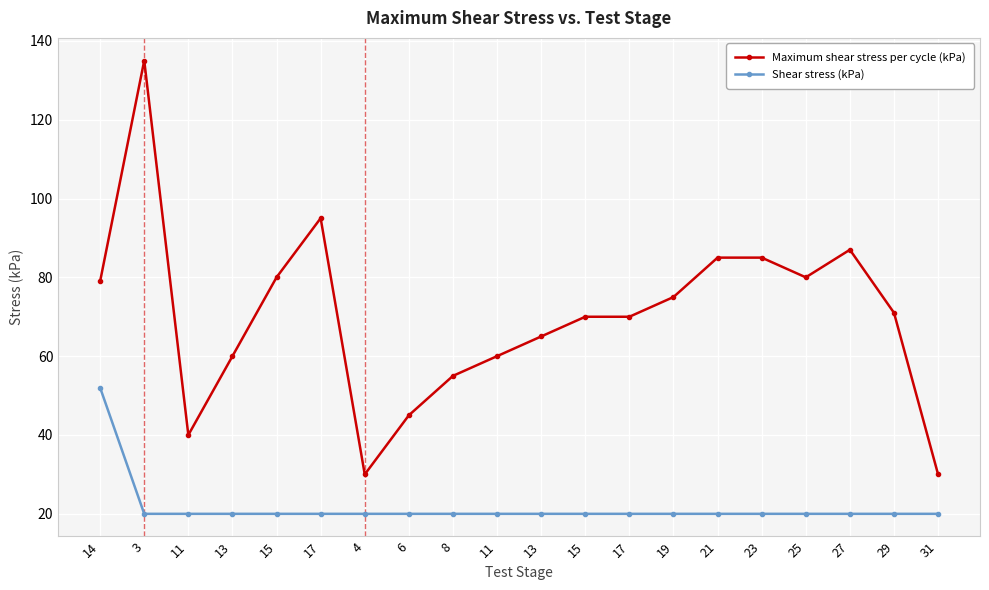

How many series are shown in this chart?

2